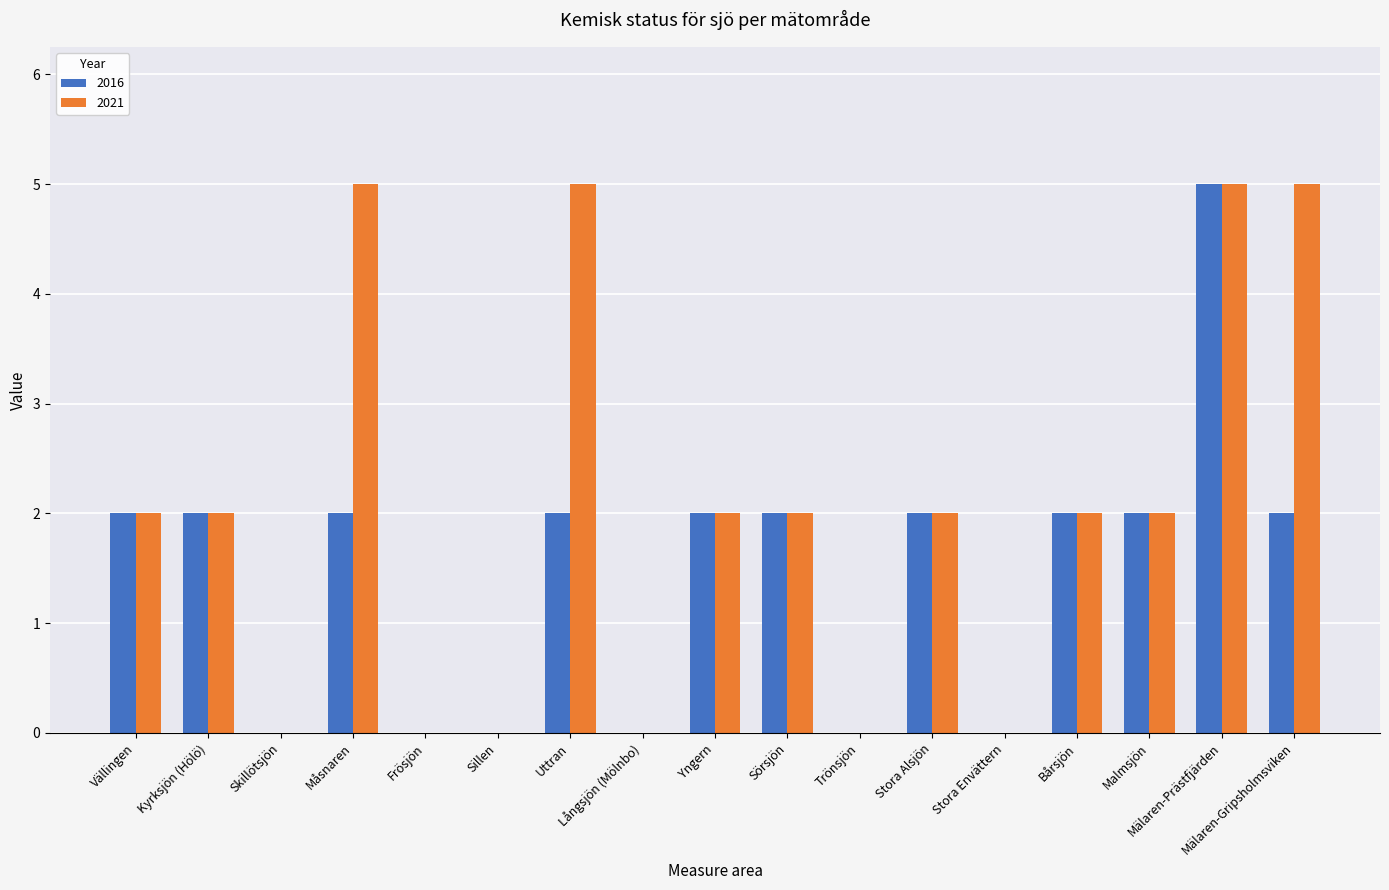

Reading right to left, transcribe all the data shown in this chart.

2016: Mälaren-Gripsholmsviken=2	Mälaren-Prästfjärden=5	Malmsjön=2	Bårsjön=2	Stora Envättern=0	Stora Alsjön=2	Trönsjön=0	Sörsjön=2	Yngern=2	Långsjön (Mölnbo)=0	Uttran=2	Sillen=0	Frösjön=0	Måsnaren=2	Skillötsjön=0	Kyrksjön (Hölö)=2	Vällingen=2
2021: Mälaren-Gripsholmsviken=5	Mälaren-Prästfjärden=5	Malmsjön=2	Bårsjön=2	Stora Envättern=0	Stora Alsjön=2	Trönsjön=0	Sörsjön=2	Yngern=2	Långsjön (Mölnbo)=0	Uttran=5	Sillen=0	Frösjön=0	Måsnaren=5	Skillötsjön=0	Kyrksjön (Hölö)=2	Vällingen=2